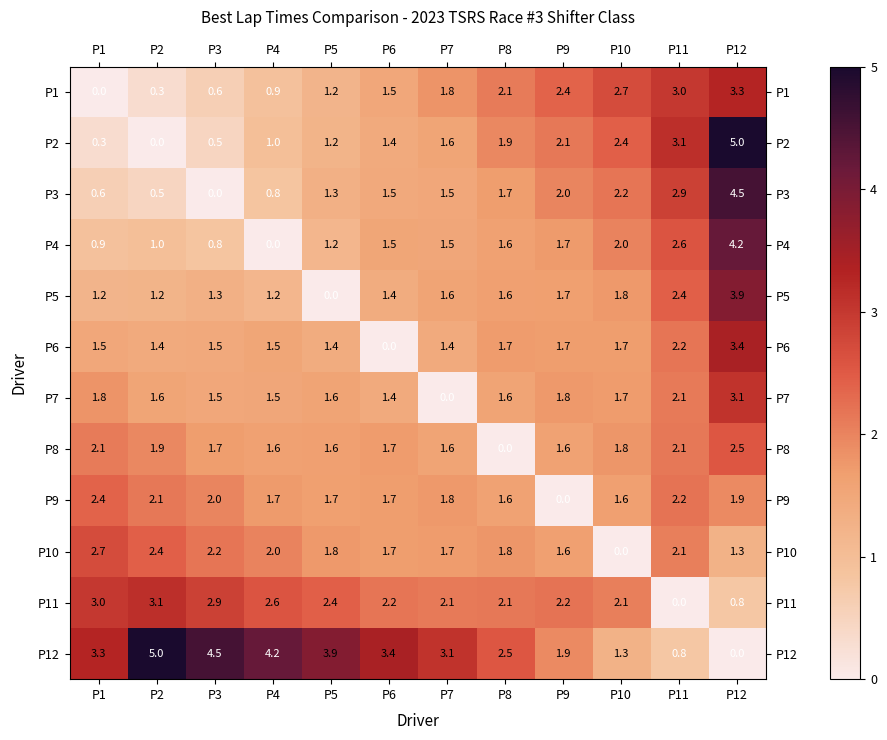

True or false: P4 has a value of 0.3 at P7.

False